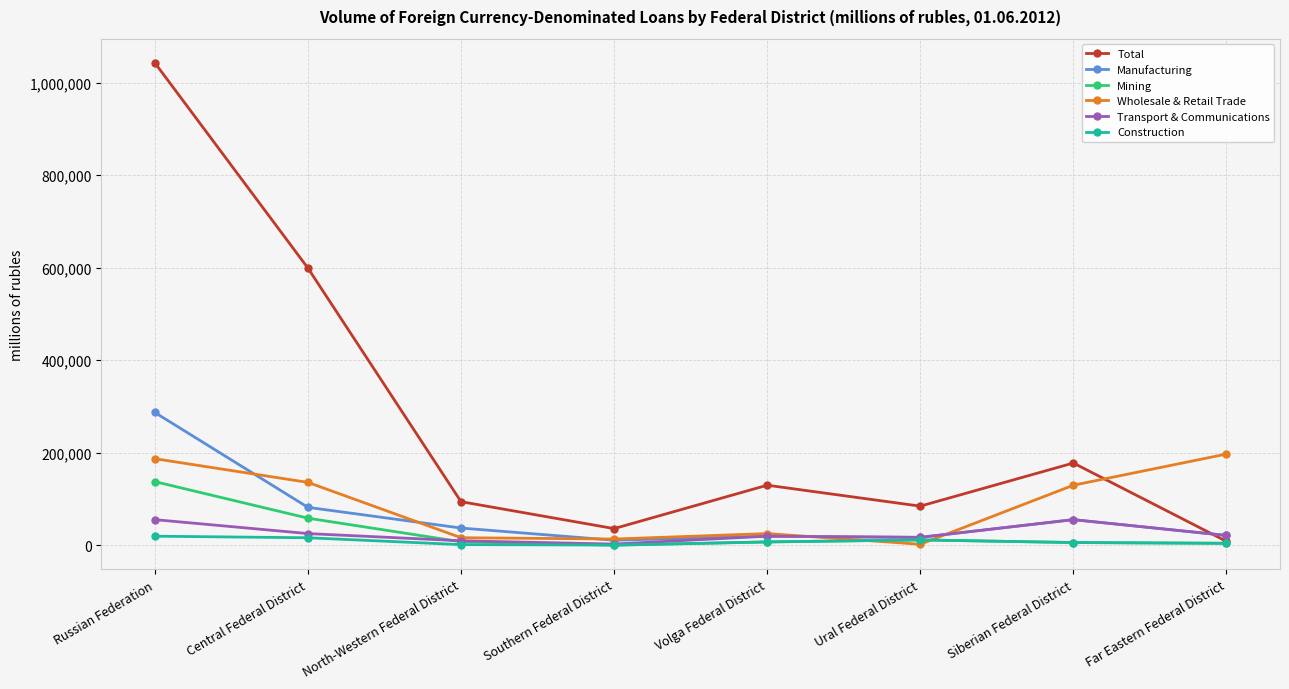

Which series has the largest range (max minus min)?

Total